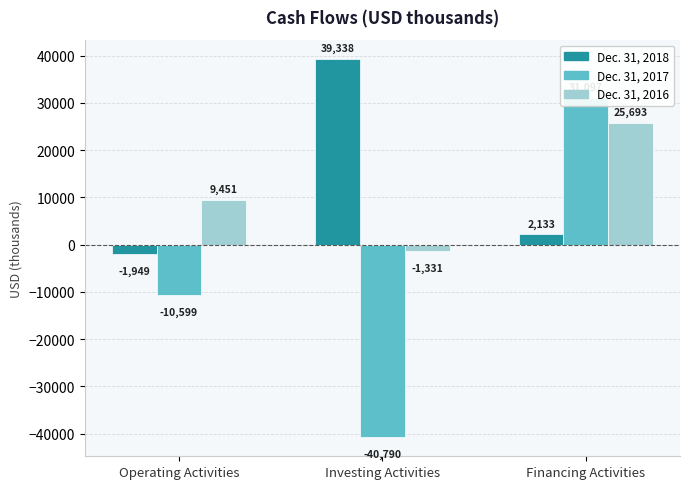

How many values in Dec. 31, 2018 are above zero?

2